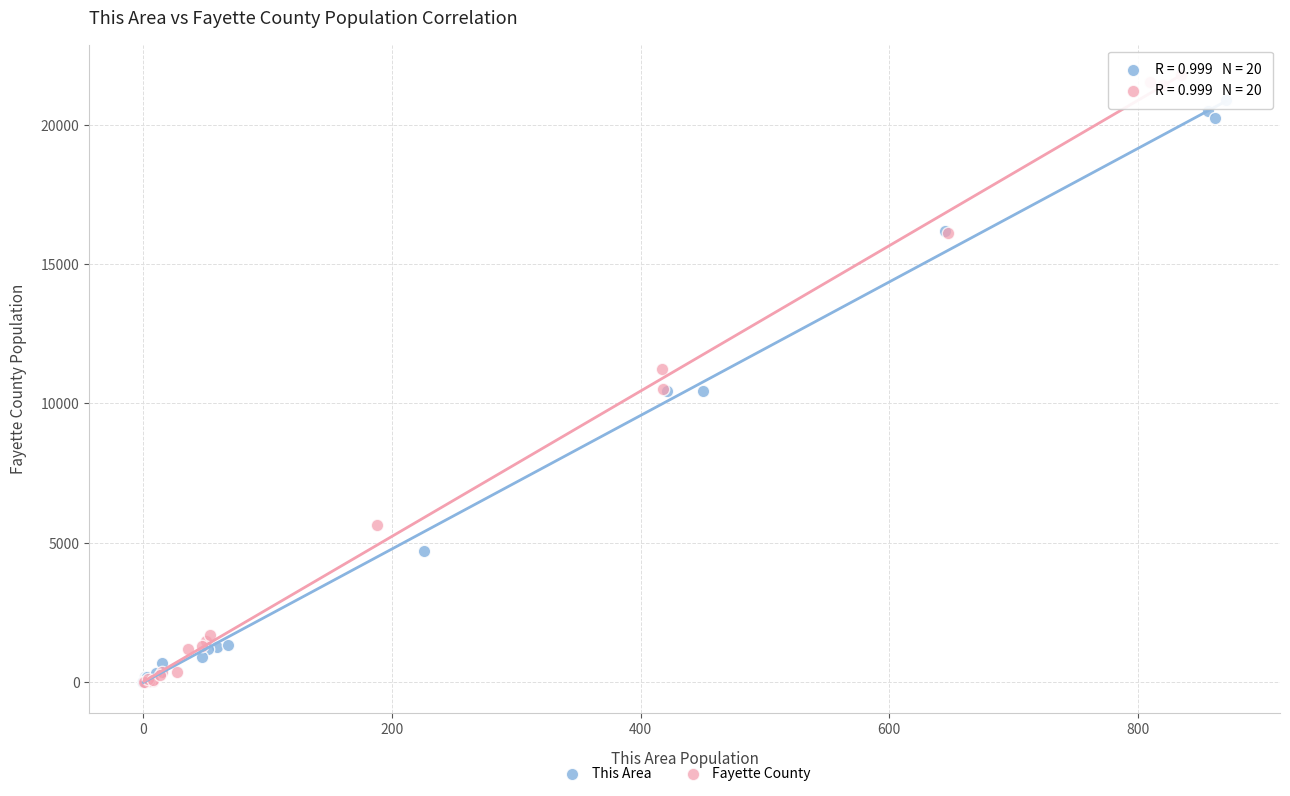

Which series has the widest spread of Y values?

Fayette County